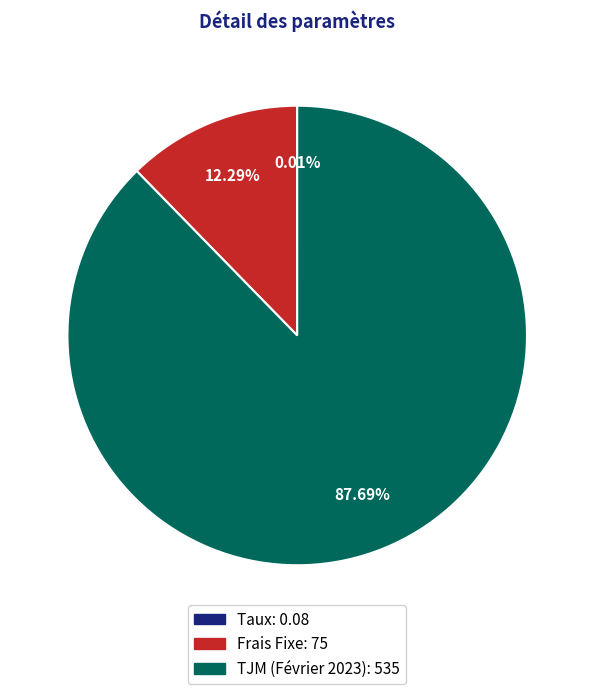

Do TJM (Février 2023) and Frais Fixe together represent more than half of the pie?

Yes